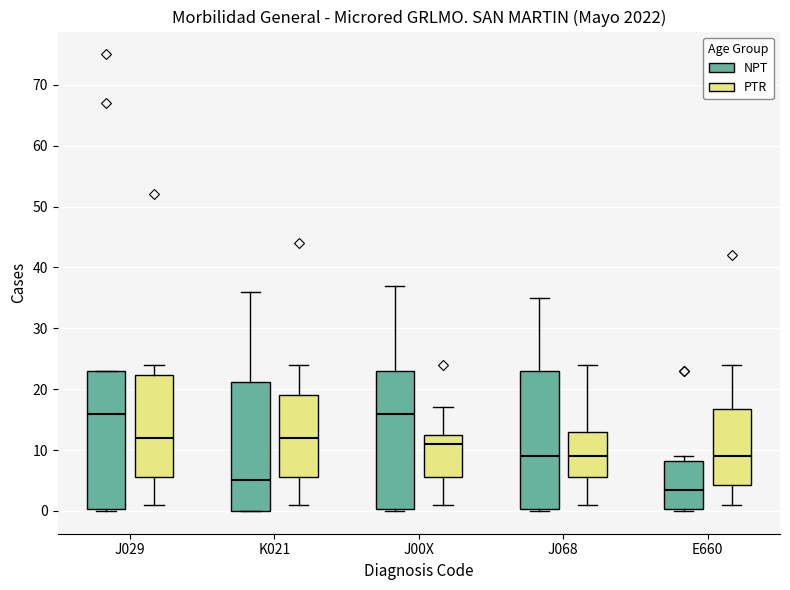

Reading left to right, read every box against the y-axis: the position of its median line, the range the box covers, and the ends of its whiskers. The values are not printed on the chart, so give them approximately, as read against the axis.

J029 (NPT): median 16, box 0 to 23, whiskers 0 to 23
J029 (PTR): median 12, box 6 to 22, whiskers 1 to 24
K021 (NPT): median 5, box 0 to 21, whiskers 0 to 36
K021 (PTR): median 12, box 6 to 19, whiskers 1 to 24
J00X (NPT): median 16, box 0 to 23, whiskers 0 to 37
J00X (PTR): median 11, box 6 to 13, whiskers 1 to 17
J068 (NPT): median 9, box 0 to 23, whiskers 0 to 35
J068 (PTR): median 9, box 6 to 13, whiskers 1 to 24
E660 (NPT): median 4, box 0 to 8, whiskers 0 to 9
E660 (PTR): median 9, box 4 to 17, whiskers 1 to 24